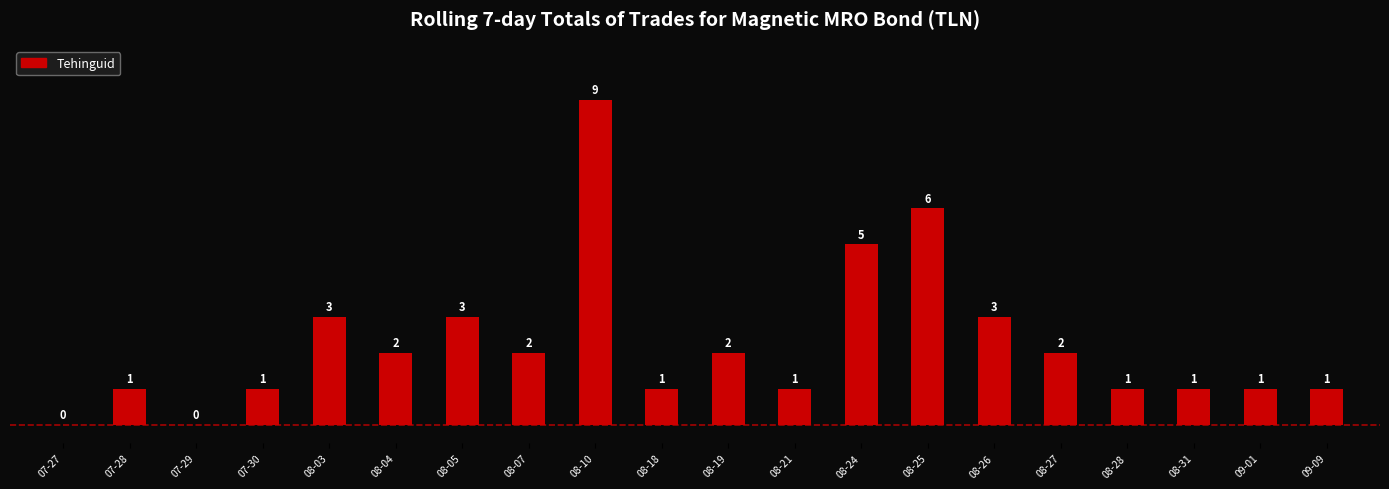

What is the sum of the values at 08-18 and 08-10?

10